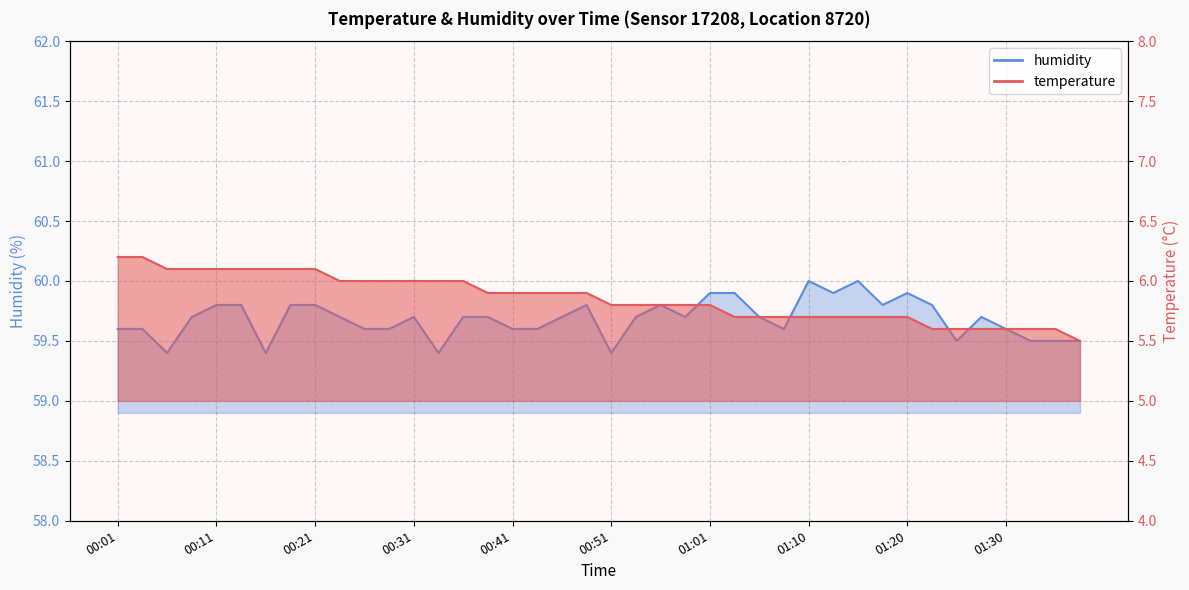

How many categories are shown in the chart?

40